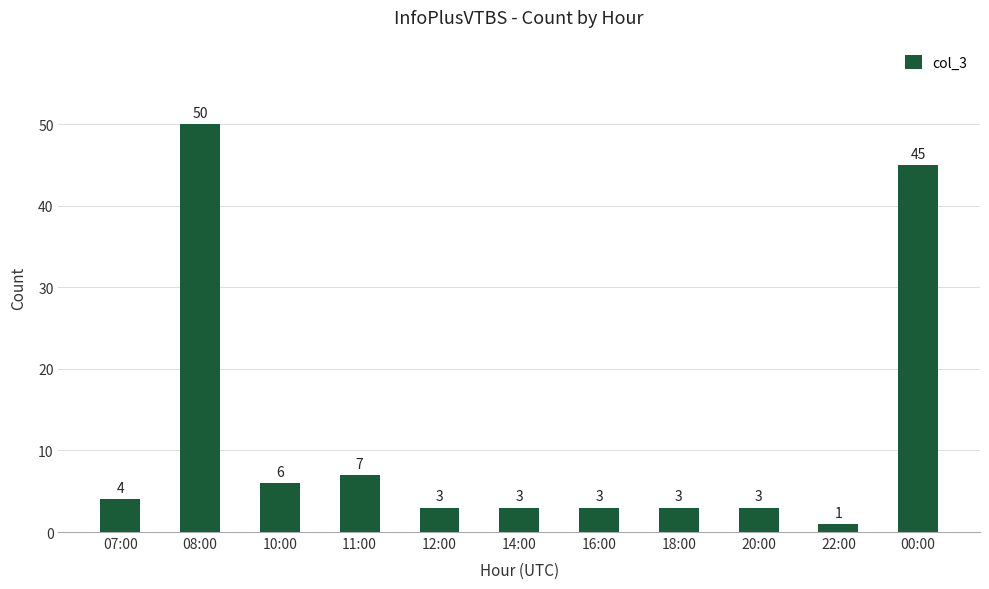

Where is the data nearest to the value 25?

11:00